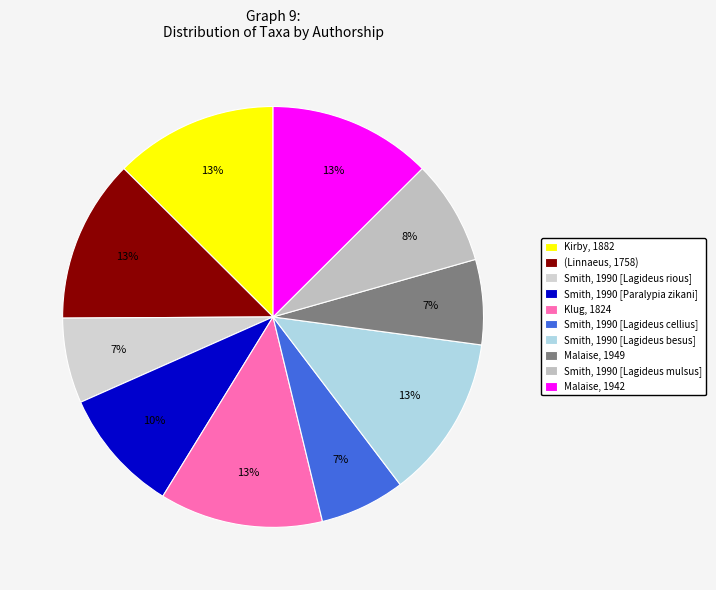

What is the smallest slice in the pie chart?

Malaise, 1949